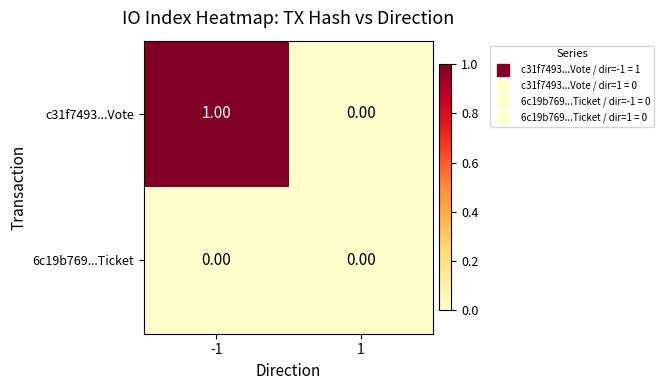

Which series has the largest range (max minus min)?

c31f7493...Vote